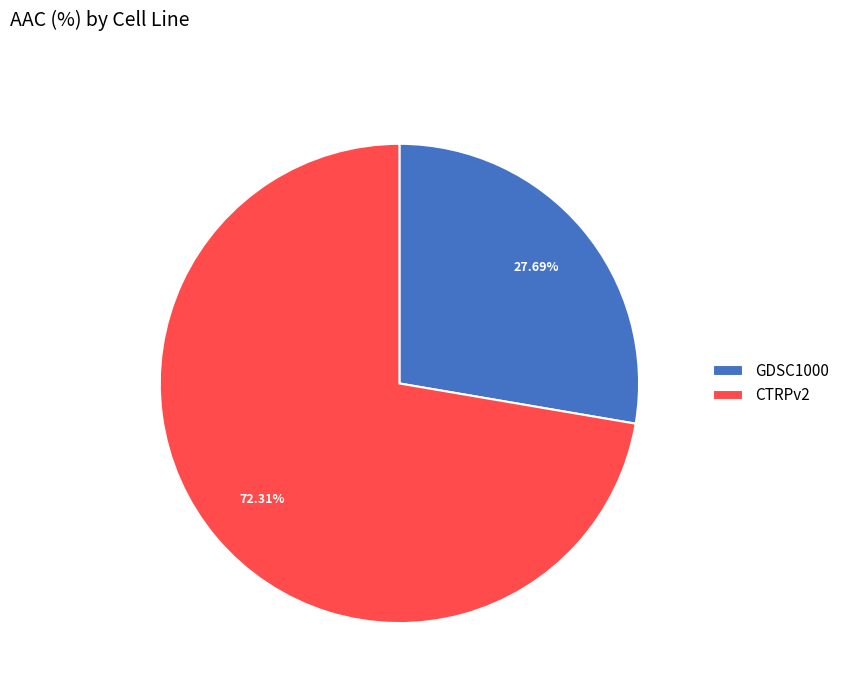

Which category has the smallest portion of the pie?

GDSC1000